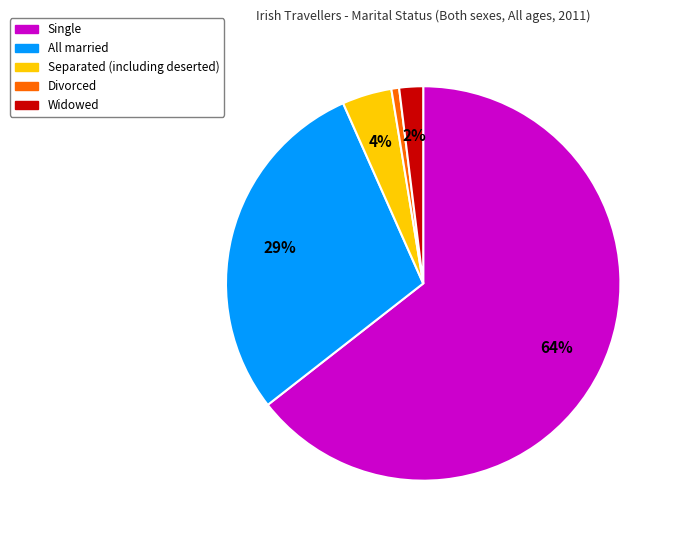

To the nearest percent, what percentage of the pie is All married?

29%